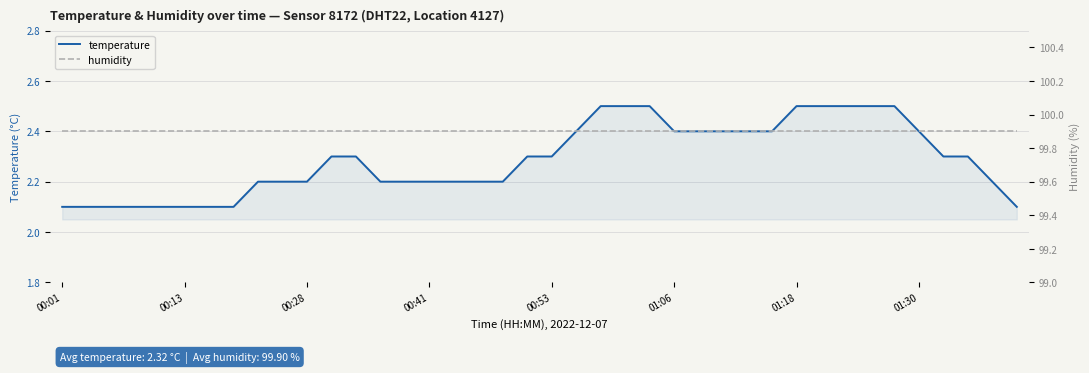

What is the sum of all temperature values?

91.5